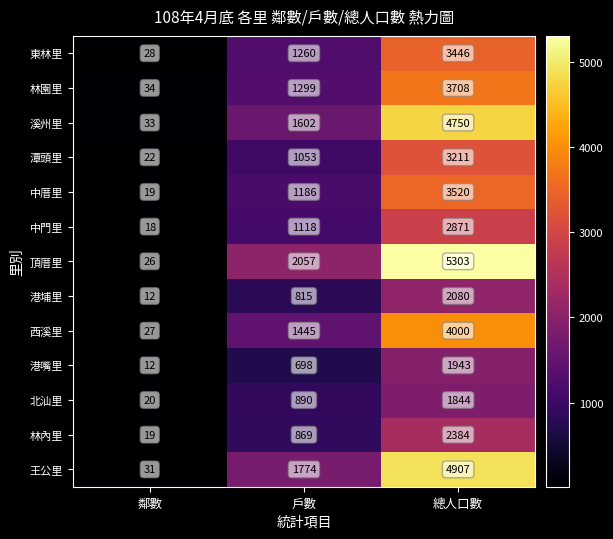

At which category is the sum across all series the highest?

總人口數